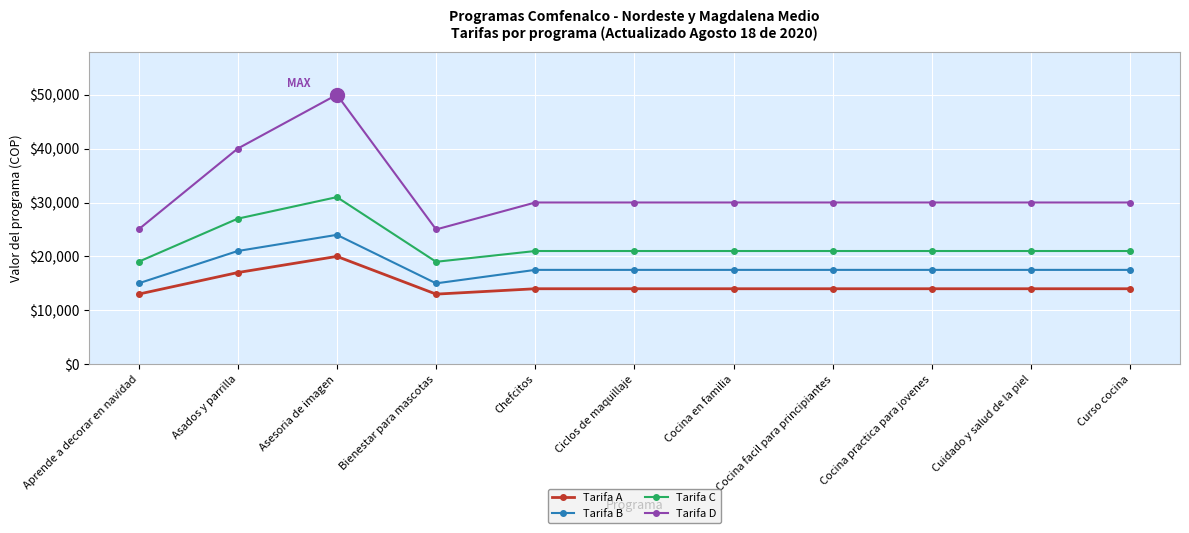

List the series in order of their peak value, highest first.

Tarifa D, Tarifa C, Tarifa B, Tarifa A